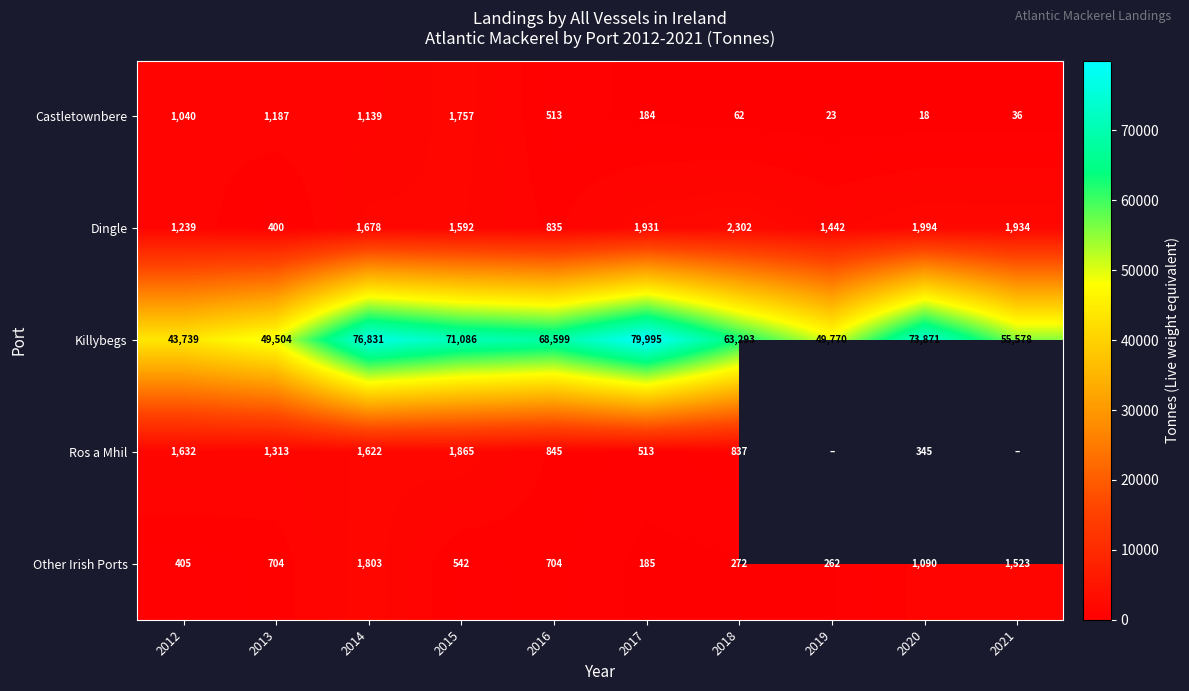

What is the average value of the Killybegs series?

63227